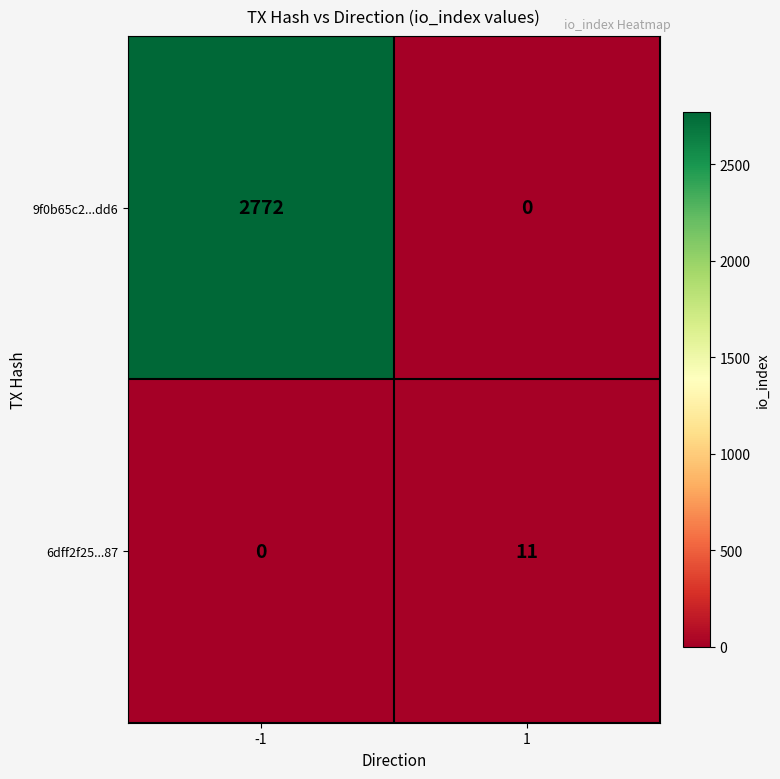

What is the difference between the highest and lowest values at -1?

2772